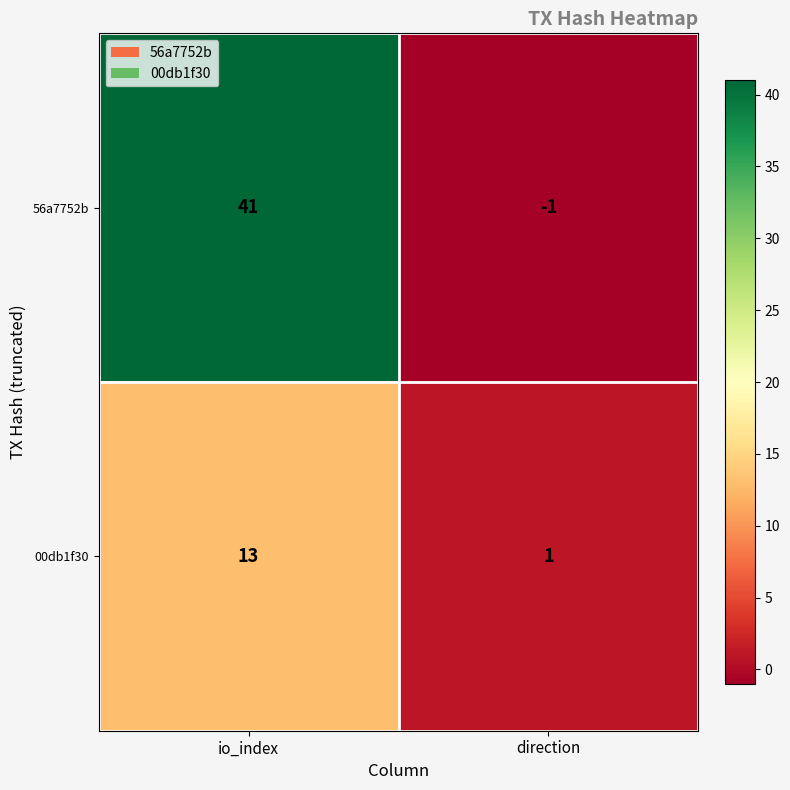

Rank the series by their average value, from lowest to highest.

00db1f30, 56a7752b